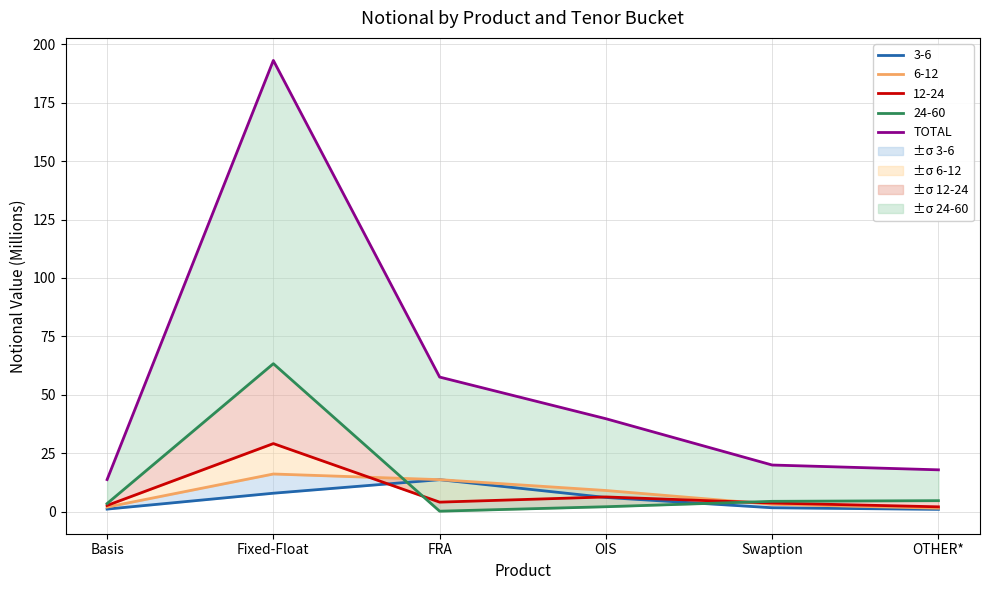

What is the sum of the values at OIS and OTHER*?

57.7